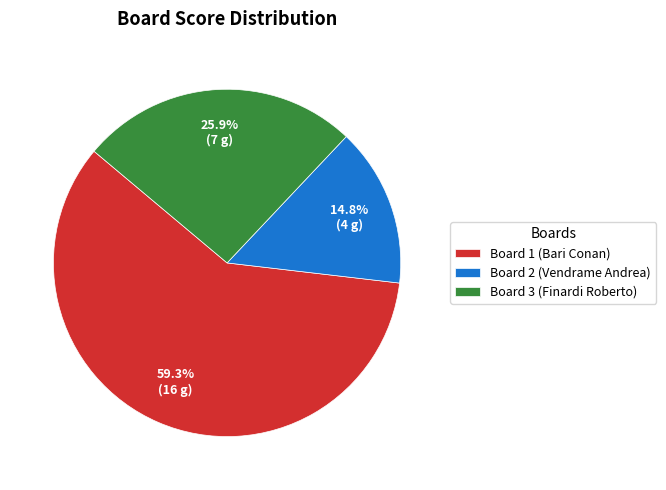

To the nearest percent, what is the average slice percentage?

33%